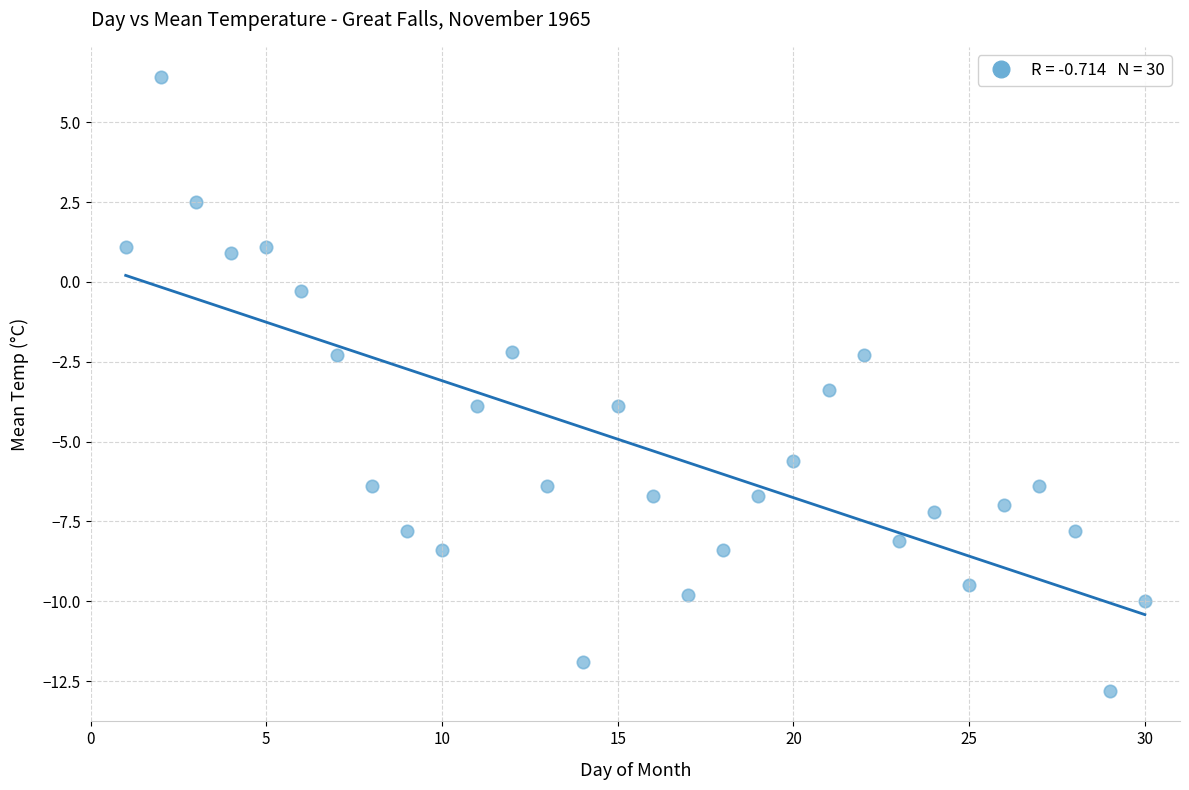

What is the range of X values (max minus min)?

29.0